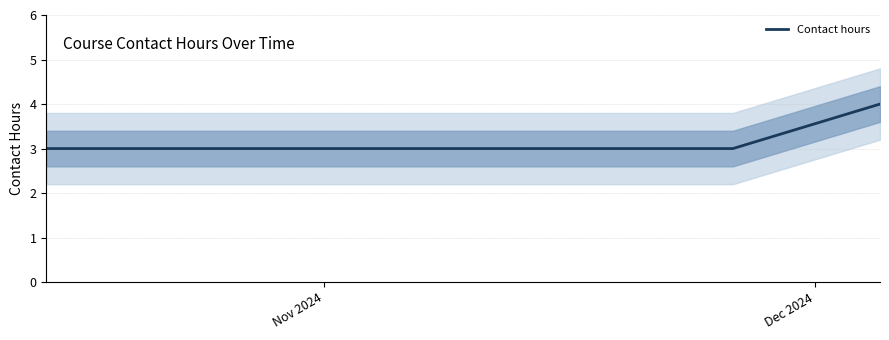

What is the minimum value for Contact hours?

3